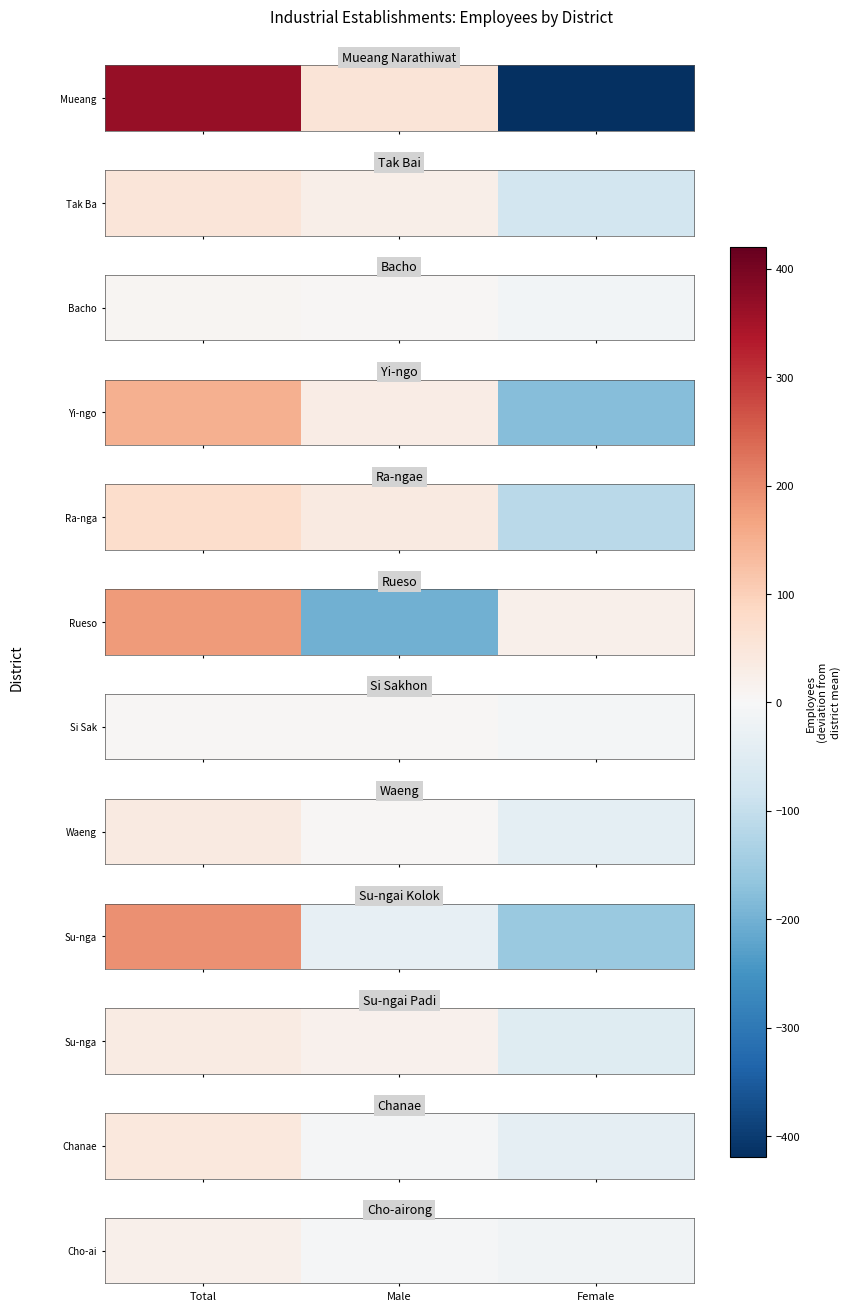

What is the change in value from Male to Female?

-12